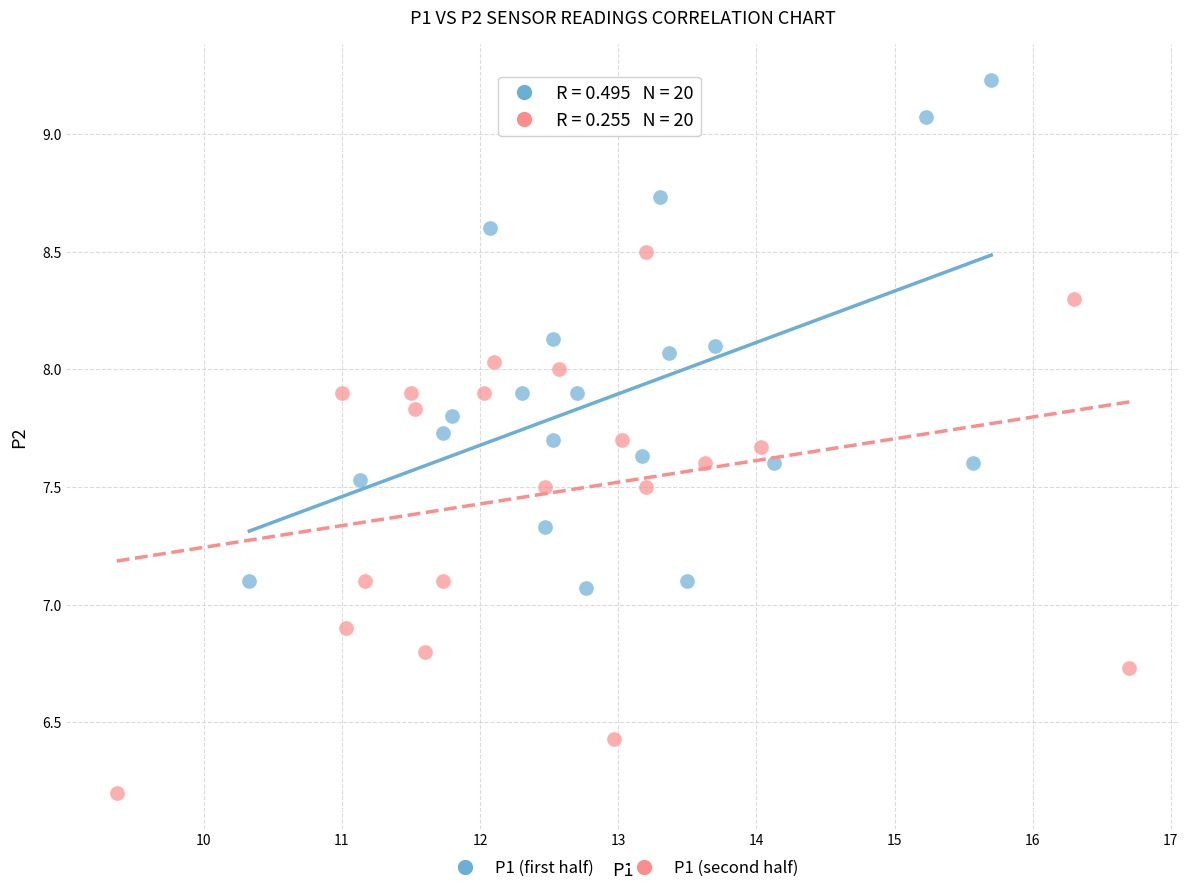

Which series has the largest Y range (max minus min)?

P1 (second half)